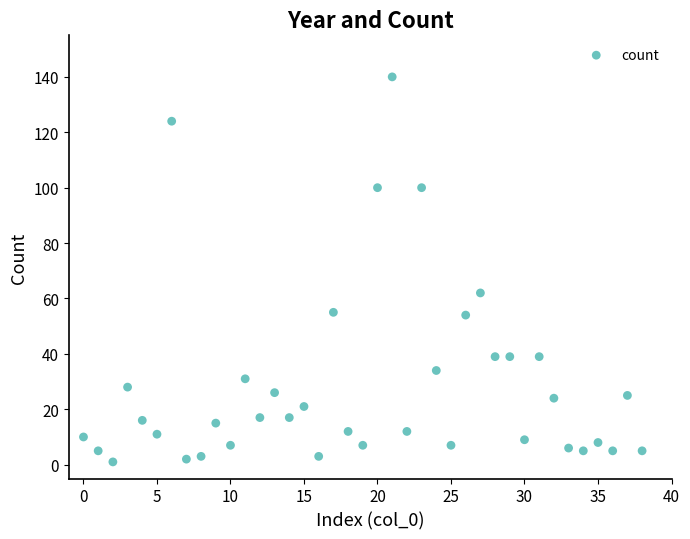

What is the range of Y values (max minus min)?

139